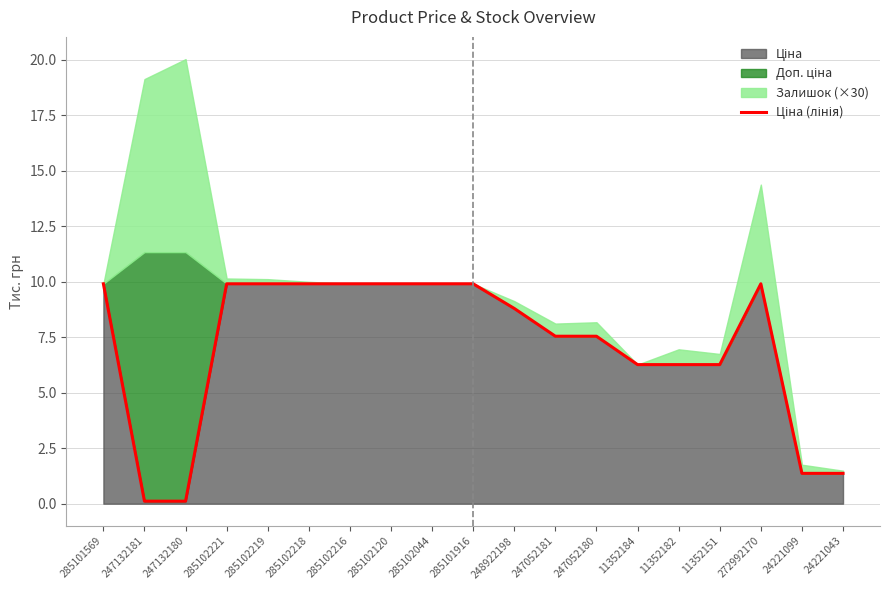

Approximately how many times larger is the value at 11352182 compared to 272992170?

0.6